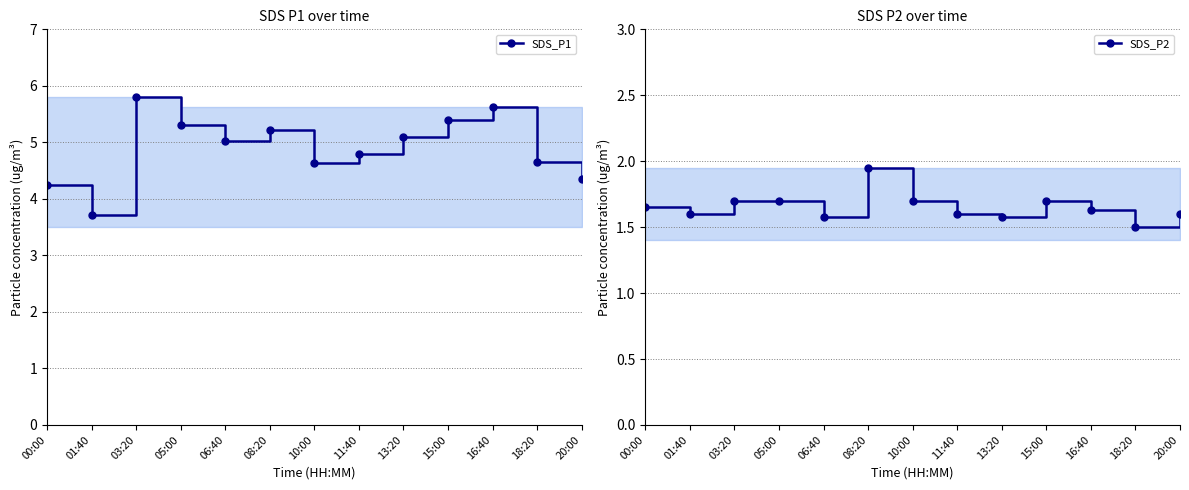

How many values in the SDS_P1 series are below 5?

6